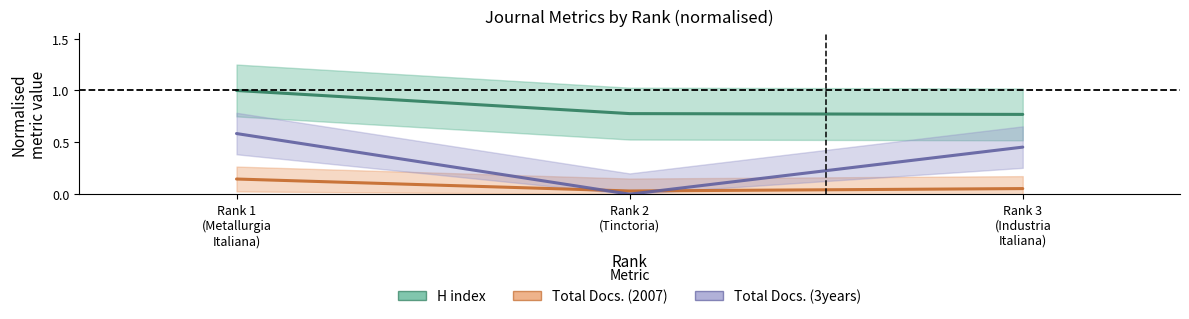

Between Rank 3 (Industria Italiana) and Rank 2 (Tinctoria), which is larger?

Rank 2 (Tinctoria)